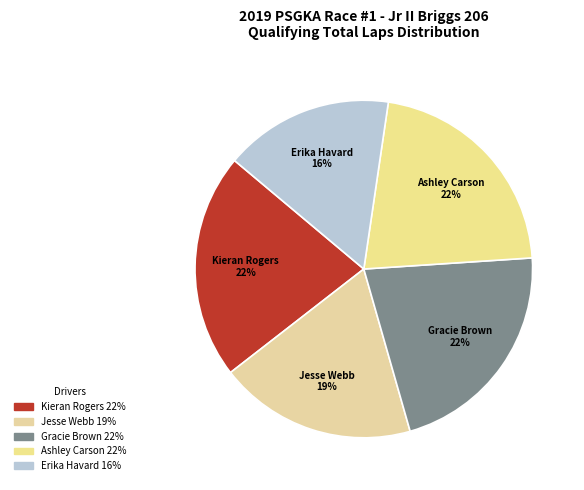

The Gracie Brown slice represents 33% of the pie. True or false?

False